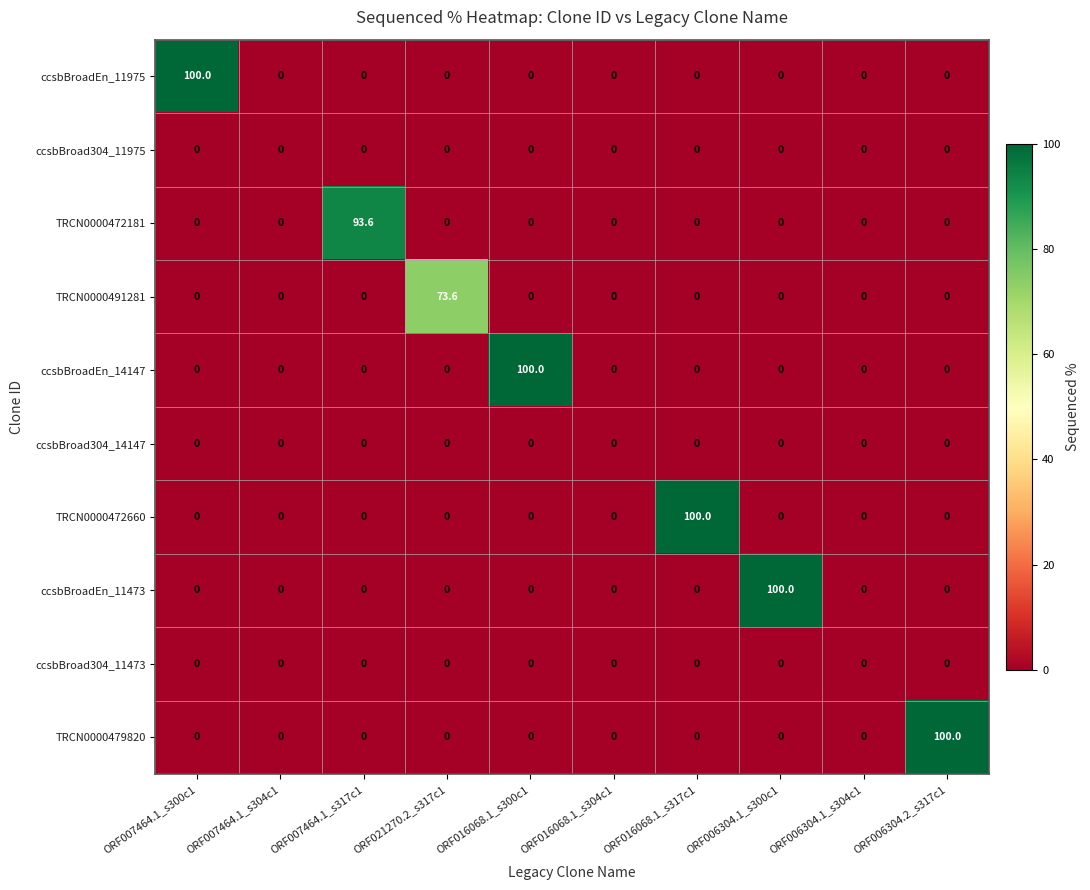

What is the sum of all TRCN0000472181 values?

93.6